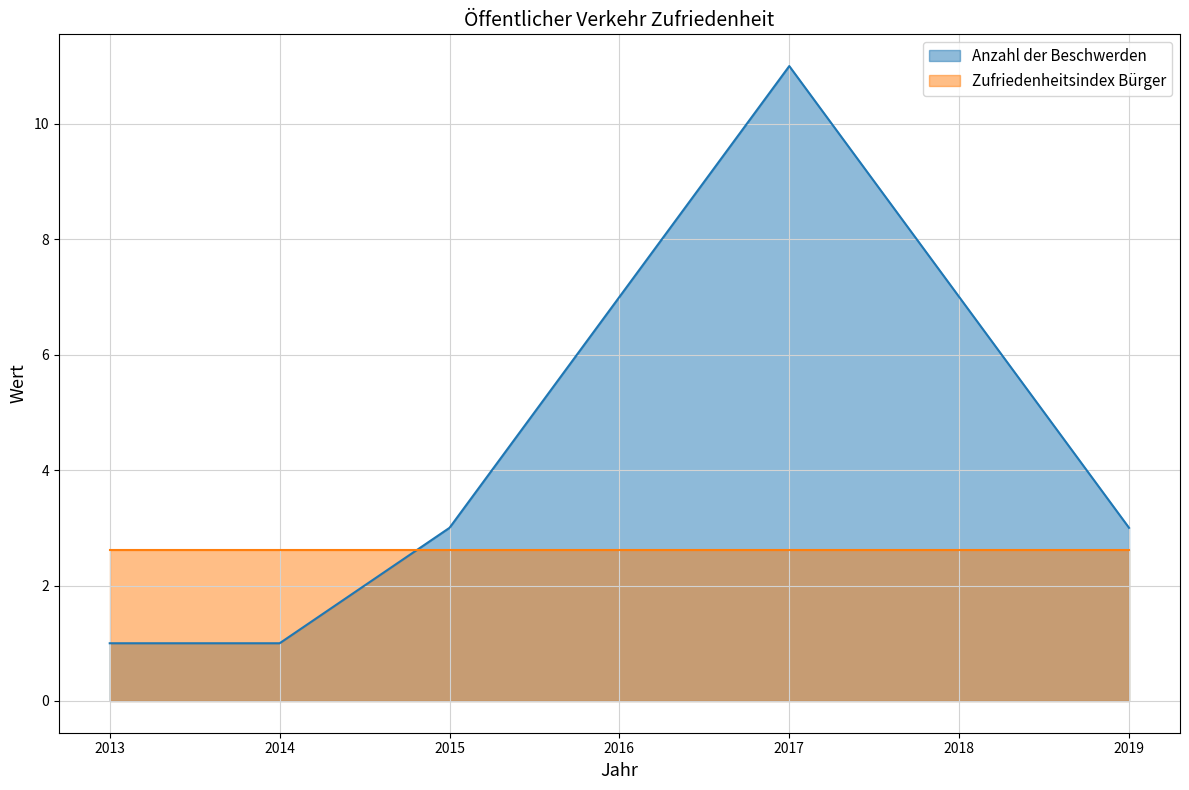

Count the number of categories in the chart.

7